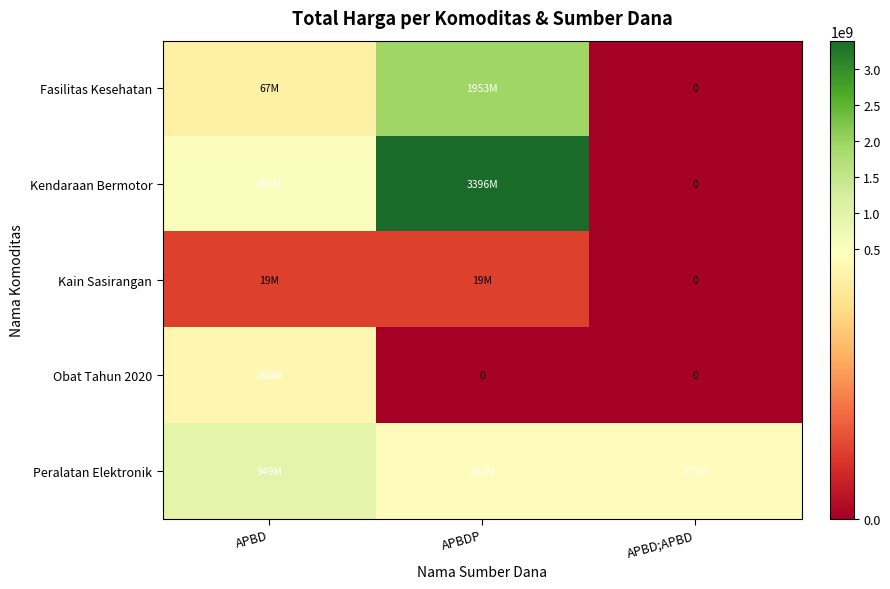

Is it true that Kendaraan Bermotor equals 3395564100 at APBDP?

True